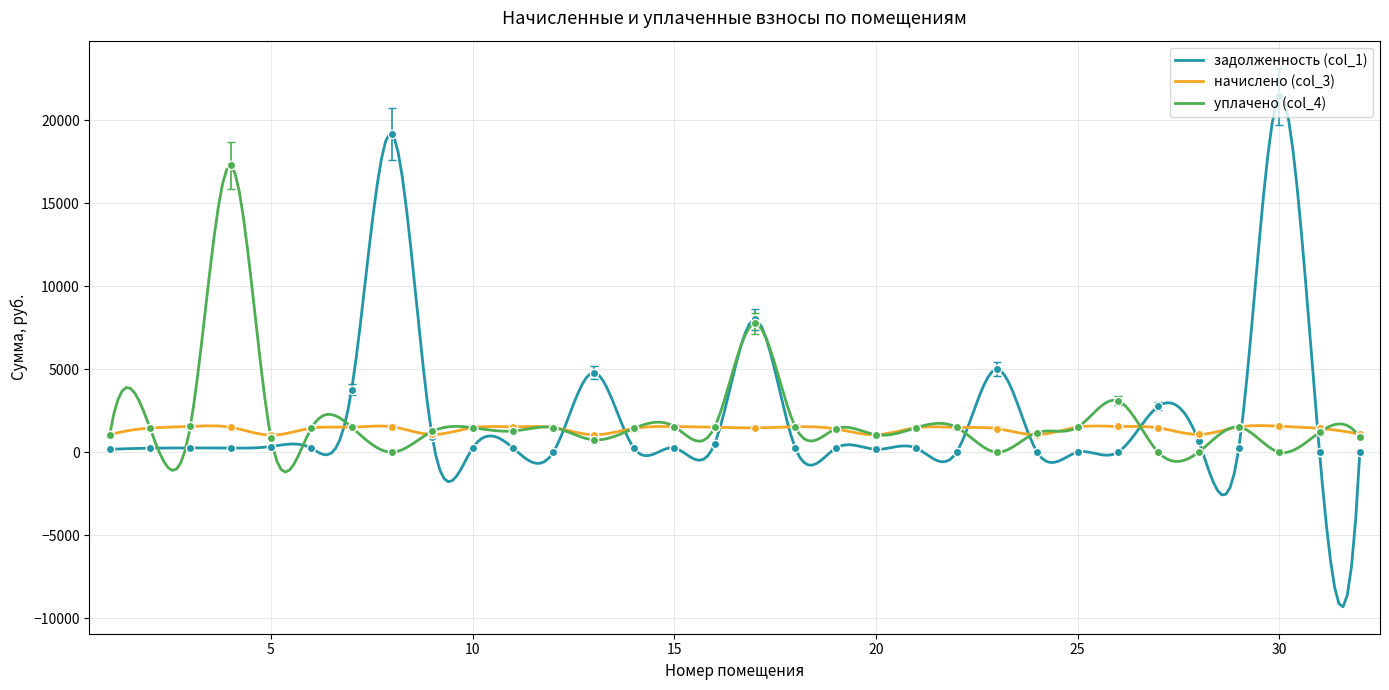

At 12, list the series in order from largest to smallest.

уплачено (col_4), начислено (col_3), задолженность (col_1)